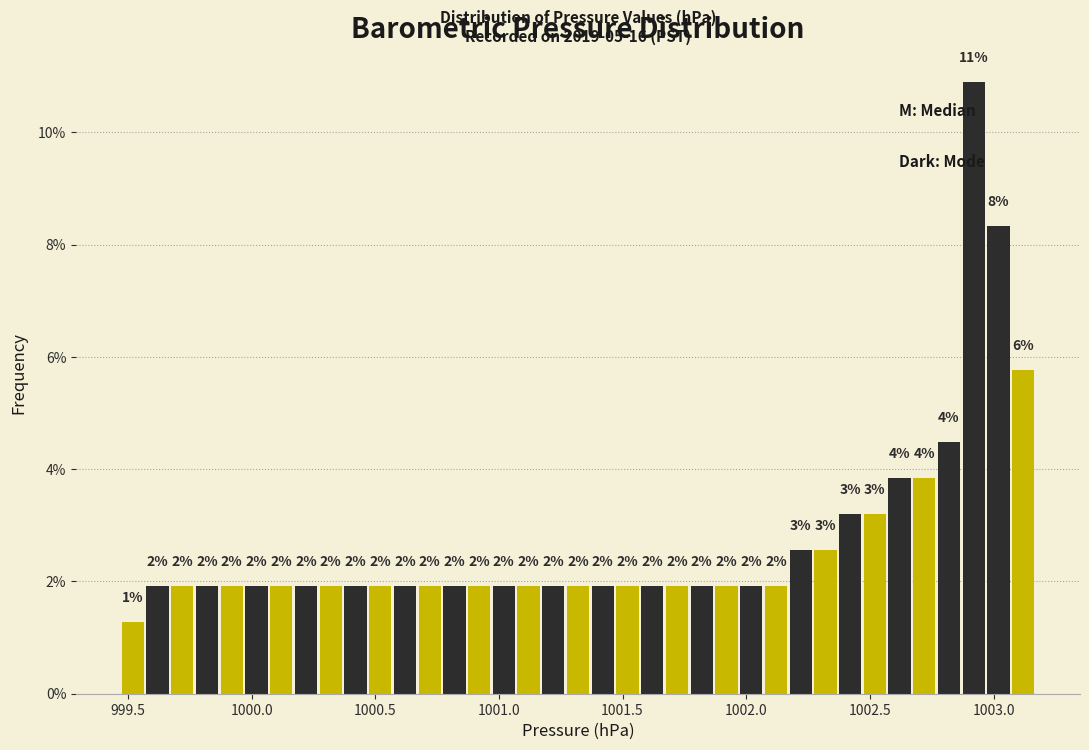

Read against the x-axis, roughly where is the centre of the tallest bar?

1002.90